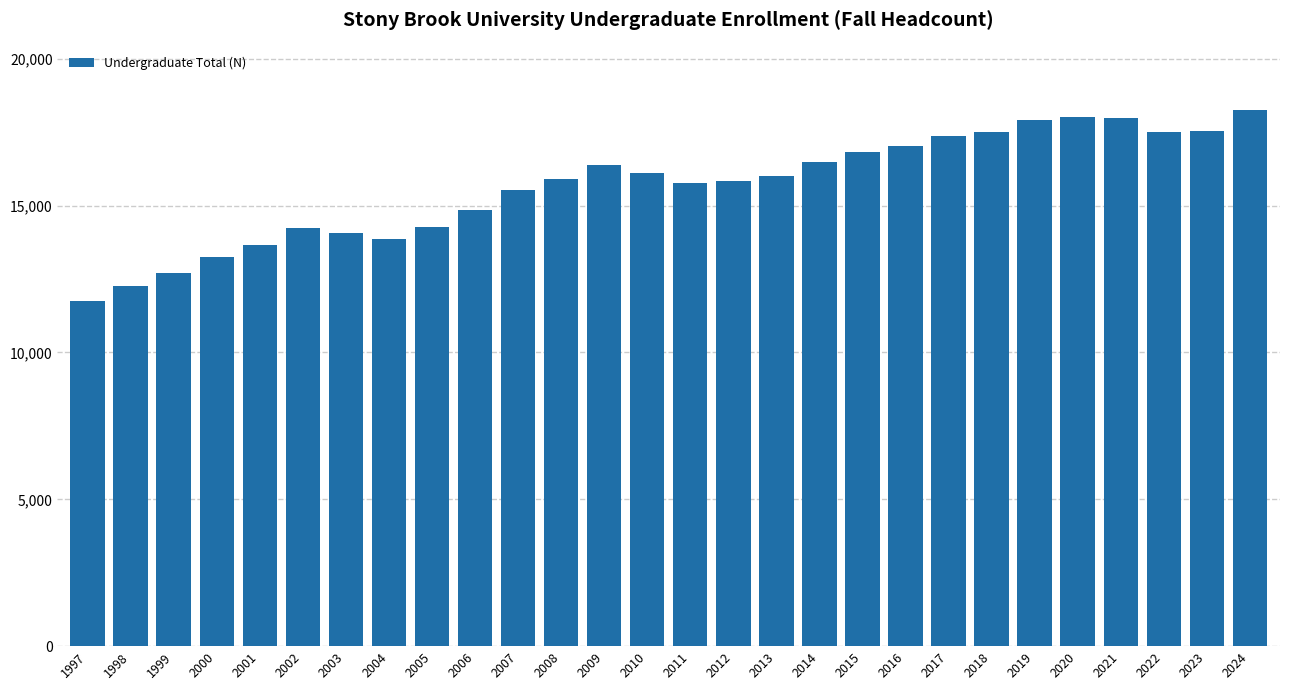

What is the approximate value at 1999, to the nearest 50?

12700